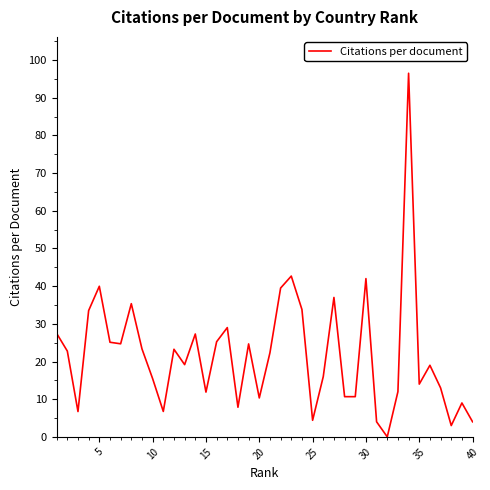

What is the difference between the maximum and minimum values?

96.5